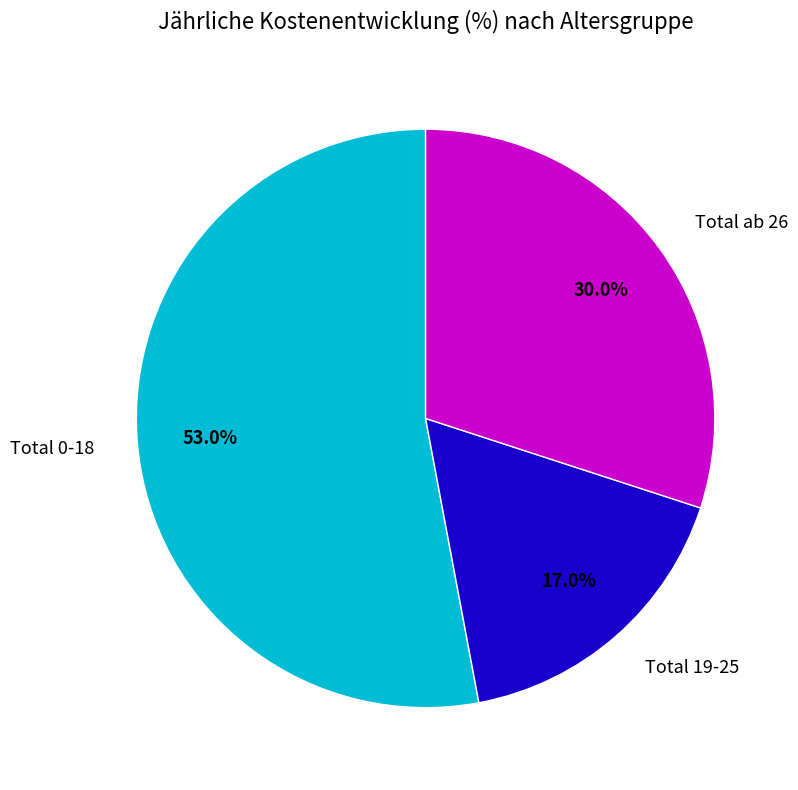

Count the number of slices in the pie.

3